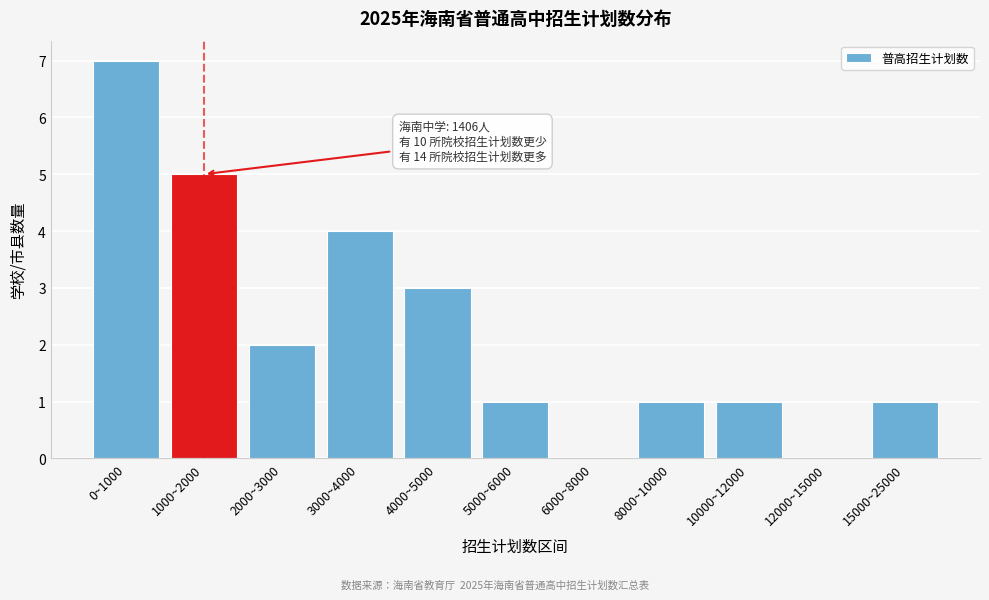

Reading right to left, transcribe all the data shown in this chart.

15000~25000=1	12000~15000=0	10000~12000=1	8000~10000=1	6000~8000=0	5000~6000=1	4000~5000=3	3000~4000=4	2000~3000=2	1000~2000=5	0~1000=7